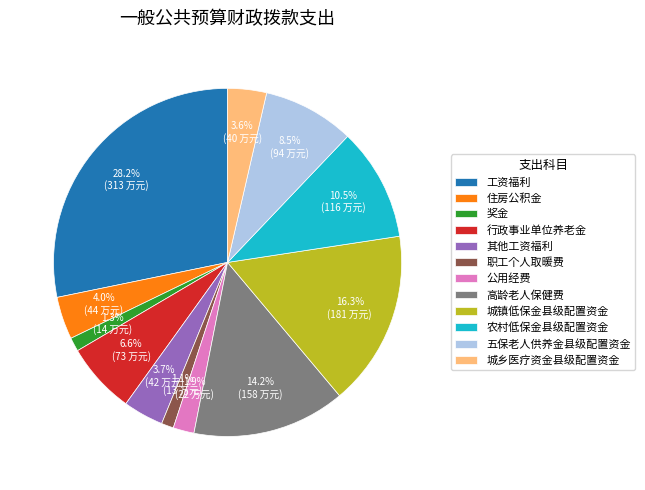

To the nearest percent, what portion does 城乡医疗资金县级配置资金 represent?

4%